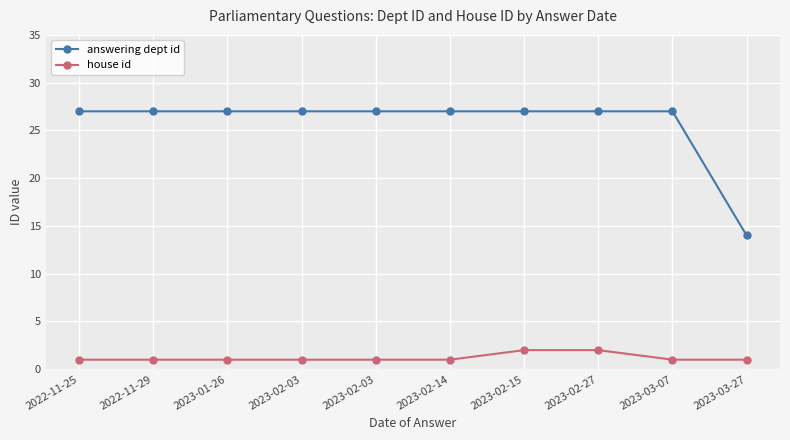

What are all the series names shown in the legend?

answering dept id, house id